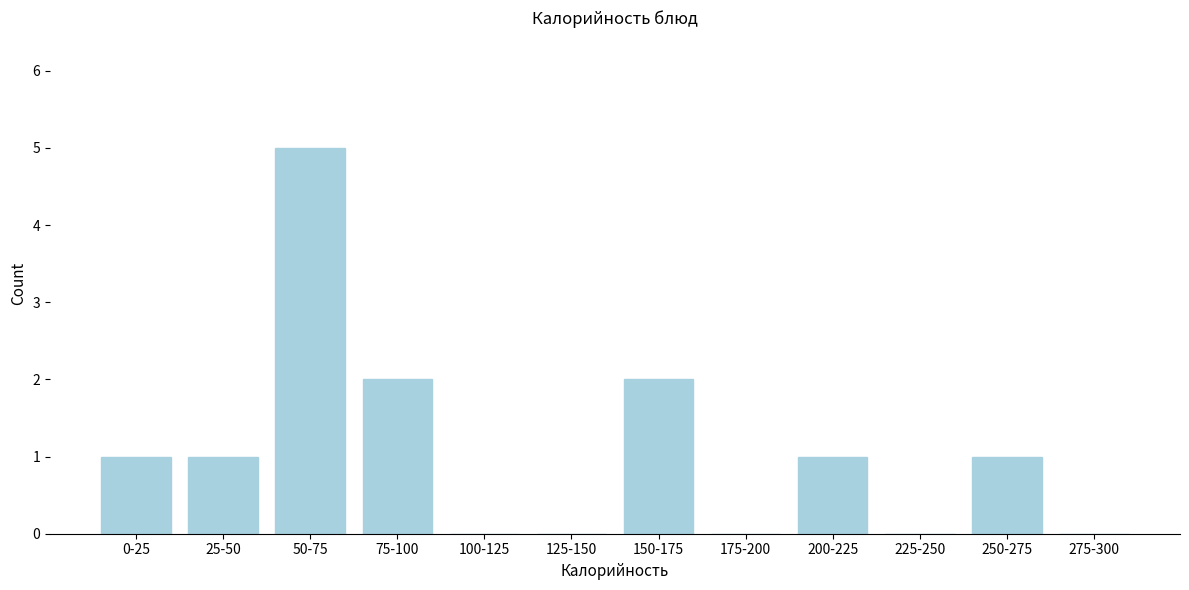

Reading right to left, transcribe all the data shown in this chart.

275-300=0	250-275=1	225-250=0	200-225=1	175-200=0	150-175=2	125-150=0	100-125=0	75-100=2	50-75=5	25-50=1	0-25=1